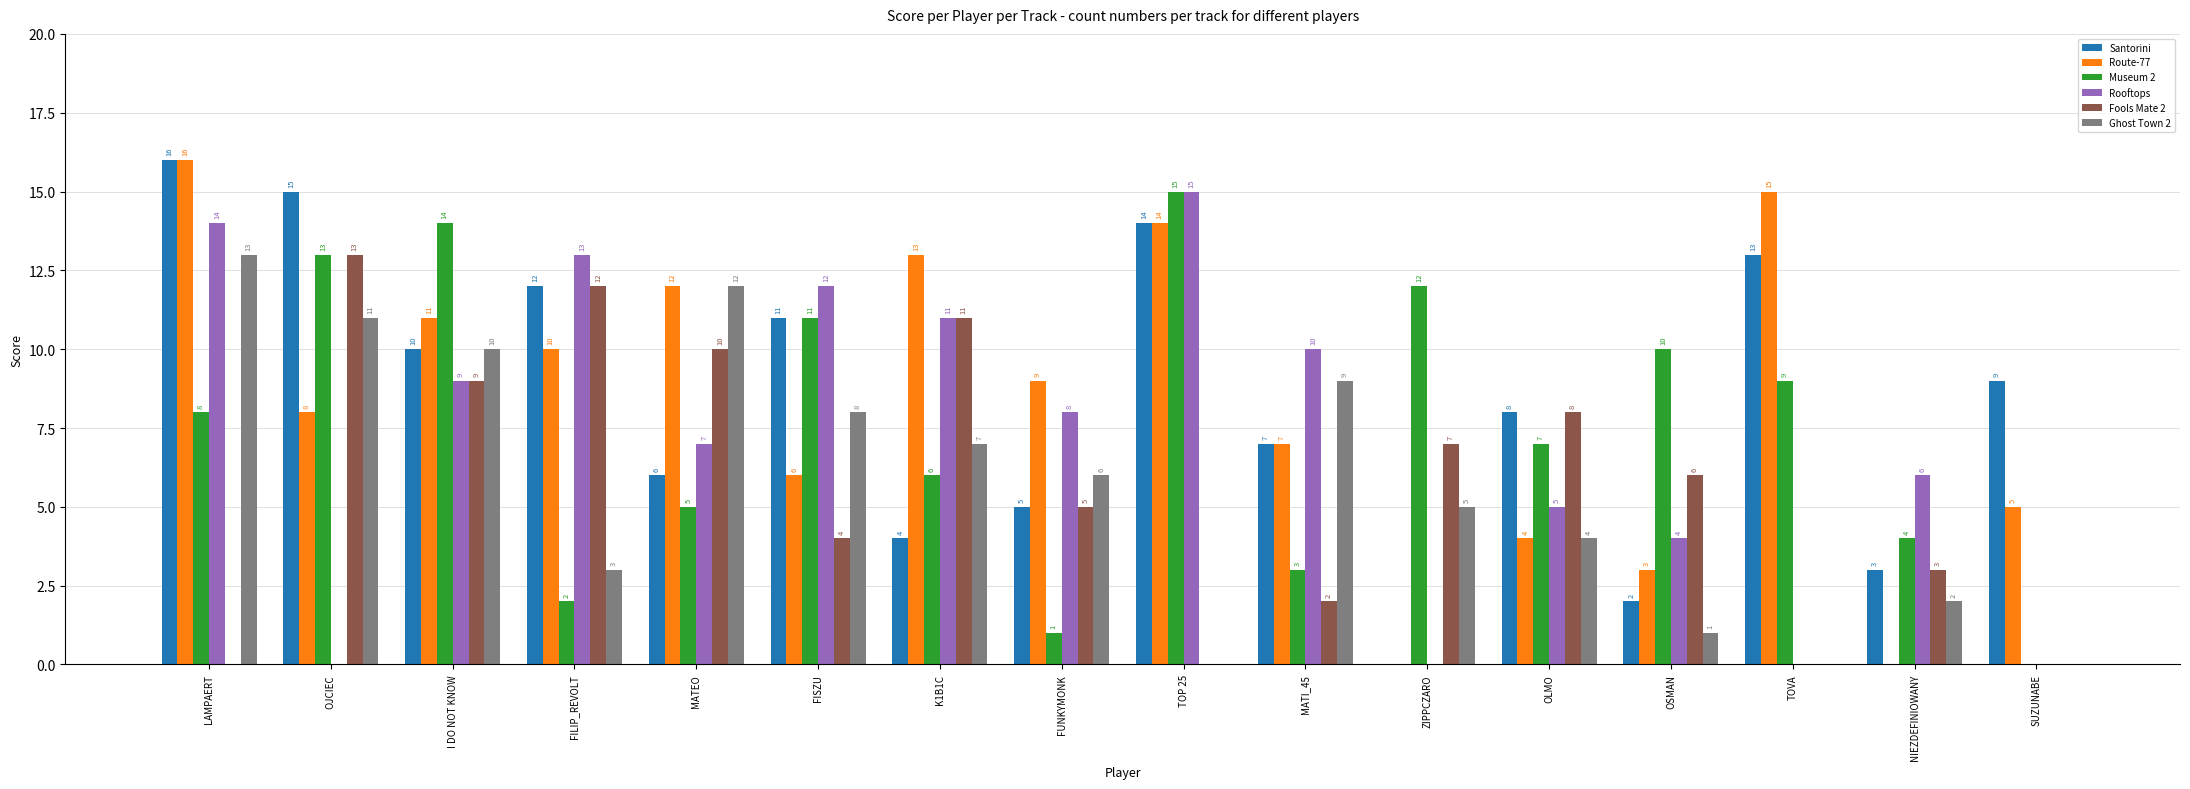

Read the Museum 2 value at TOP 25.

15